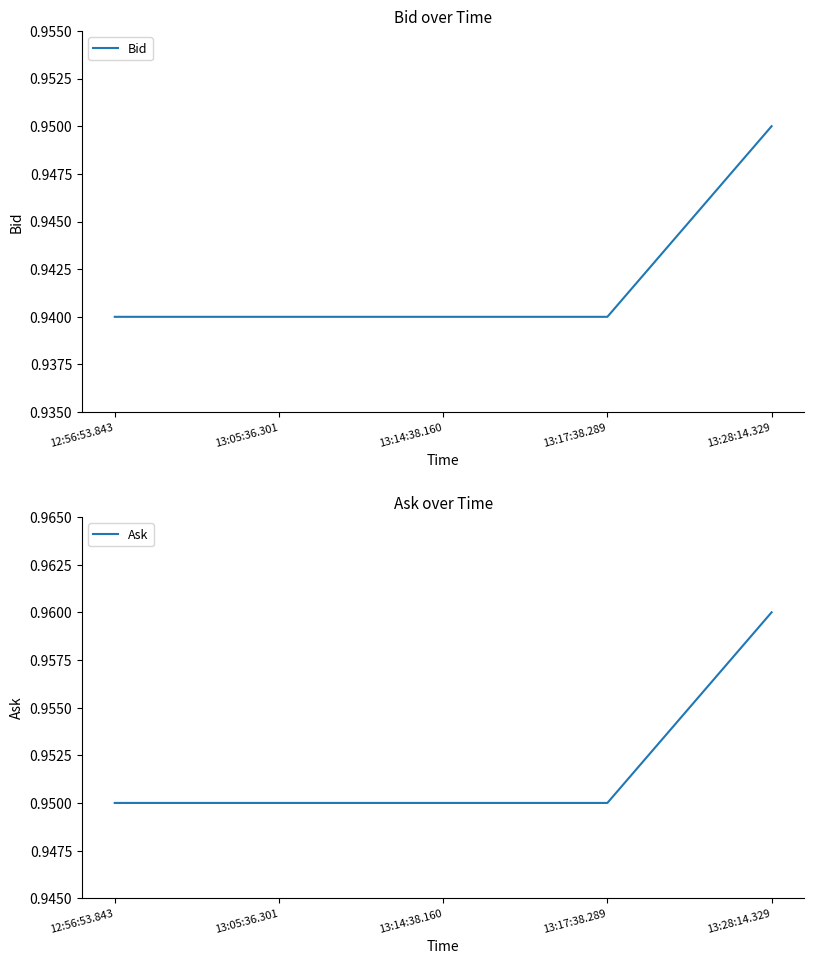

List the series in order of their overall mean, lowest first.

Bid, Ask